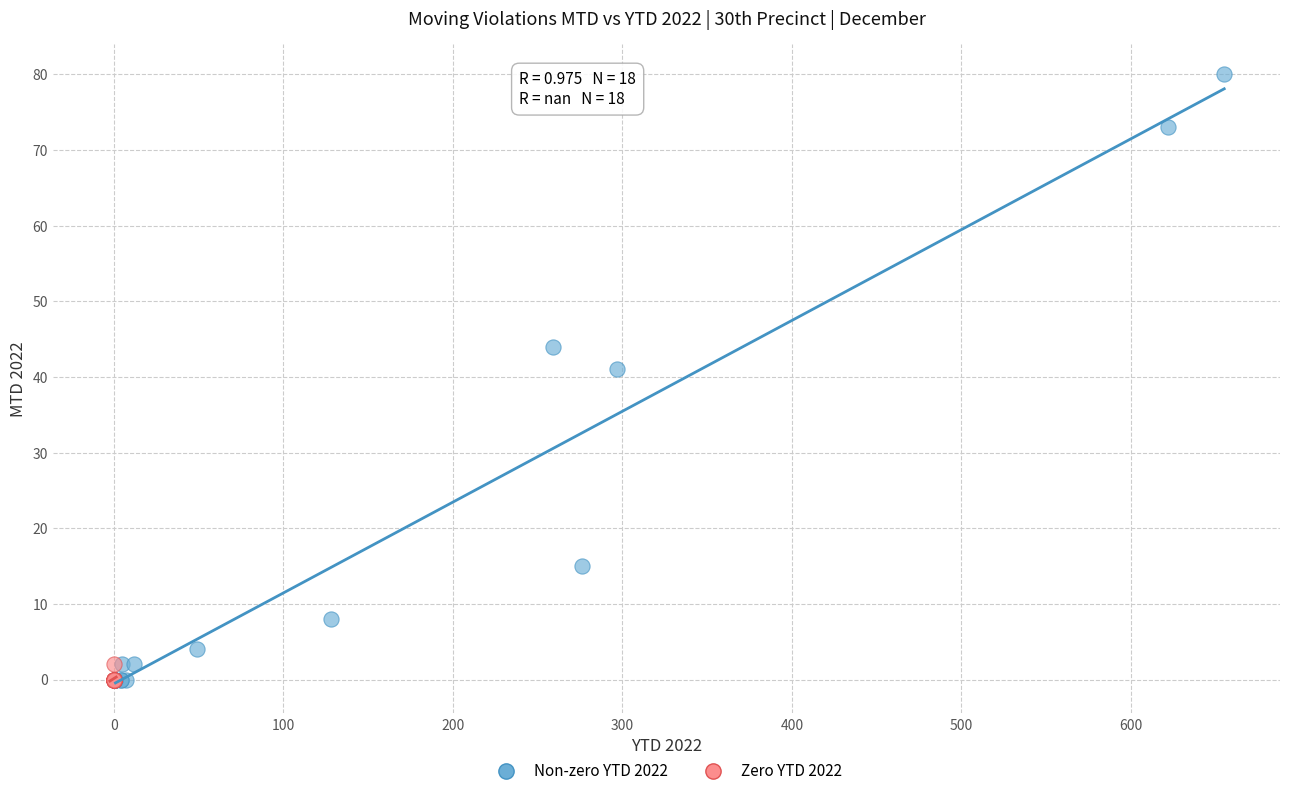

Which series has the widest spread of Y values?

Non-zero YTD 2022